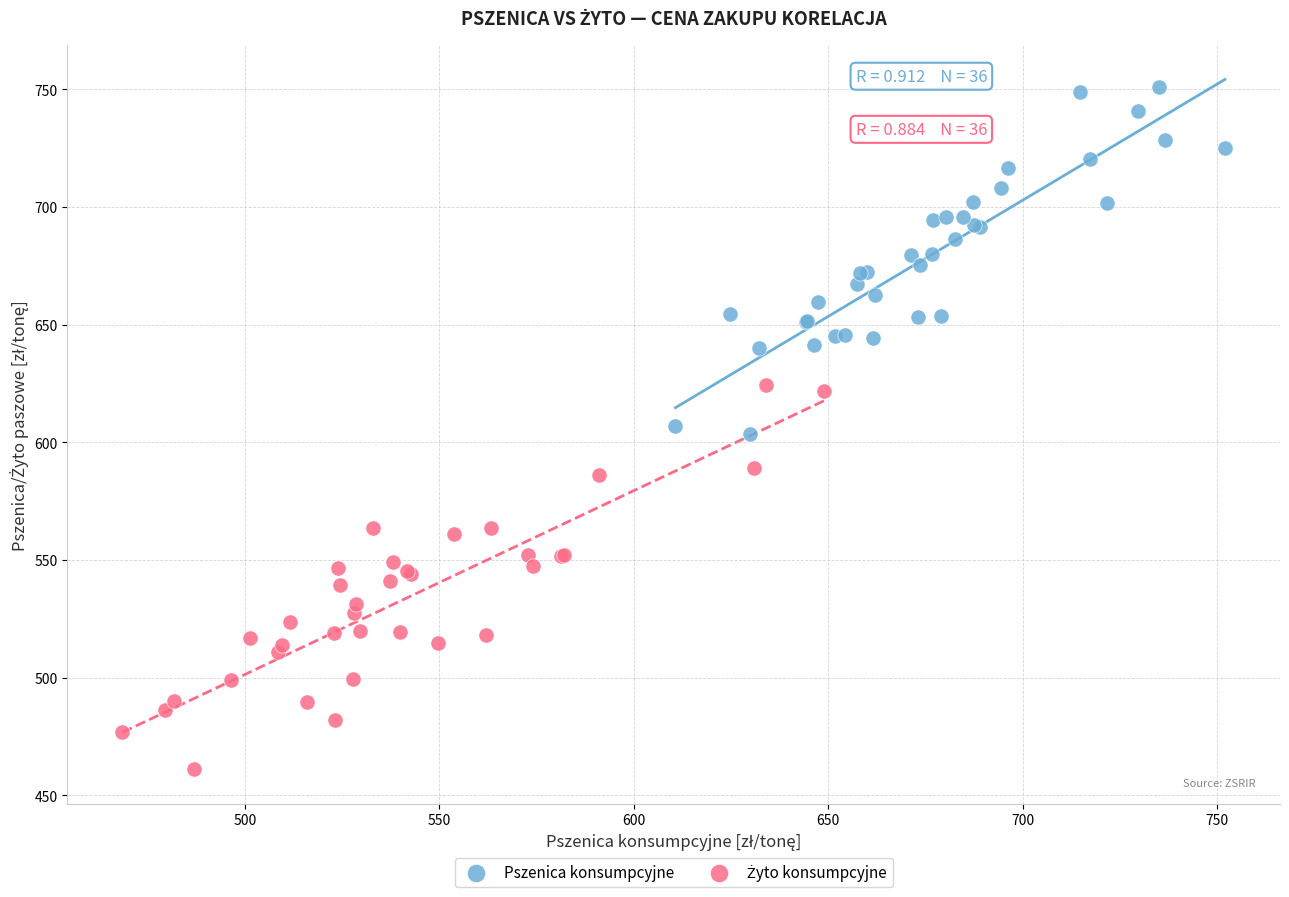

Which series contains the highest Y value?

Pszenica konsumpcyjne